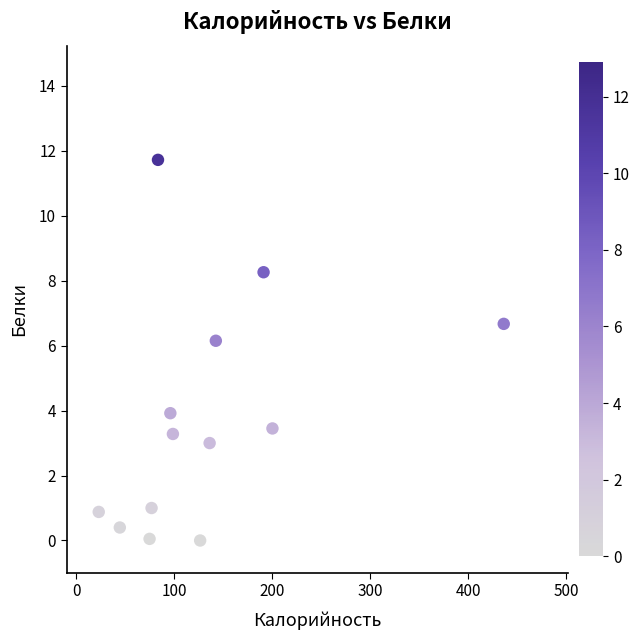

What is the range of Y values (max minus min)?

11.7